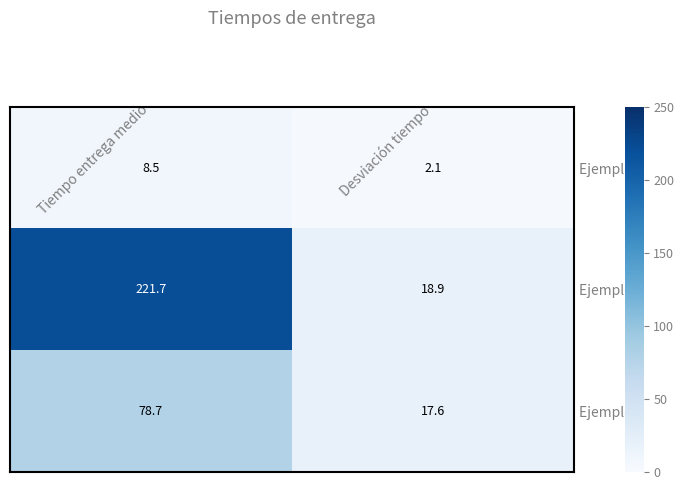

Reading right to left, what are all the values shown in this chart?

Ejemplo 1: 2.1	8.5
Ejemplo 2: 18.9	221.7
Ejemplo 3: 17.6	78.7